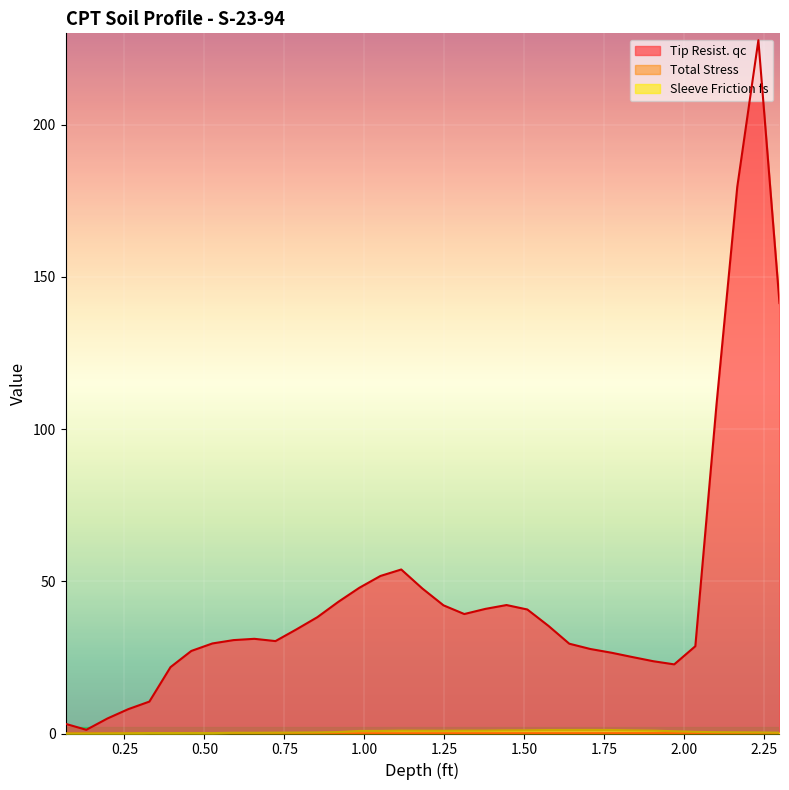

How many data points does each series have?

35